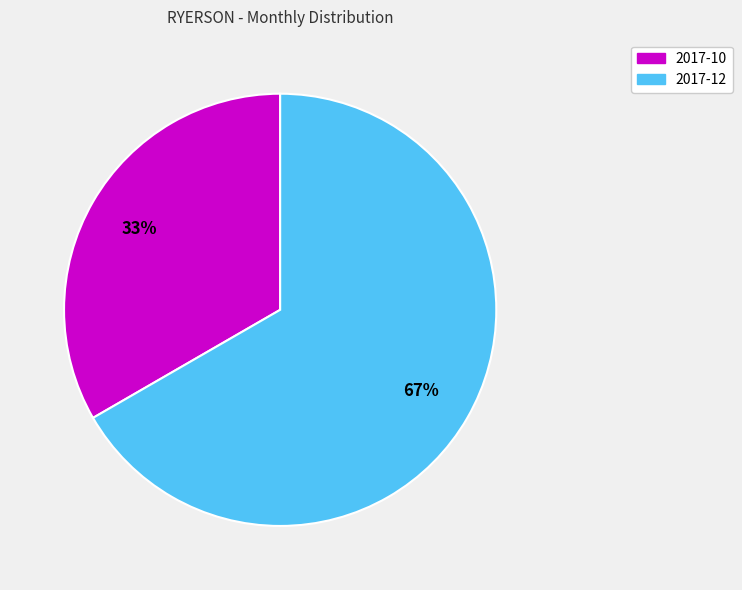

To the nearest percent, what is the average slice percentage?

50%